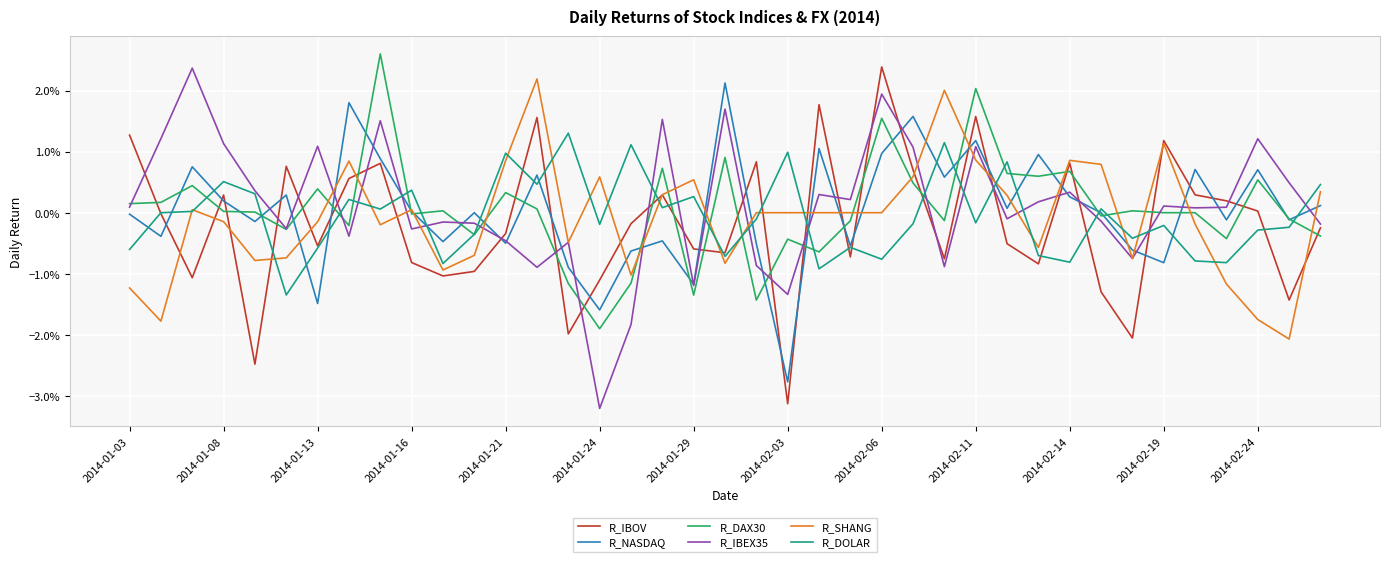

Reading left to right, extract all data points from this chart.

R_IBOV: 0.0	-0.0	-0.0	0.0	-0.0	0.0	-0.0	0.0	0.0	-0.0	-0.0	-0.0	-0.0	0.0	-0.0	-0.0	-0.0	0.0	-0.0	-0.0	0.0	-0.0	0.0	-0.0	0.0	0.0	-0.0	0.0	-0.0	-0.0	0.0	-0.0	-0.0	0.0	0.0	0.0	0.0	-0.0	-0.0
R_NASDAQ: -0.0	-0.0	0.0	0.0	-0.0	0.0	-0.0	0.0	0.0	0.0	-0.0	0.0	-0.0	0.0	-0.0	-0.0	-0.0	-0.0	-0.0	0.0	-0.0	-0.0	0.0	-0.0	0.0	0.0	0.0	0.0	0.0	0.0	0.0	0.0	-0.0	-0.0	0.0	-0.0	0.0	-0.0	0.0
R_DAX30: 0.0	0.0	0.0	0.0	0.0	-0.0	0.0	-0.0	0.0	-0.0	0.0	-0.0	0.0	0.0	-0.0	-0.0	-0.0	0.0	-0.0	0.0	-0.0	-0.0	-0.0	-0.0	0.0	0.0	-0.0	0.0	0.0	0.0	0.0	-0.0	0.0	0.0	0.0	-0.0	0.0	-0.0	-0.0
R_IBEX35: 0.0	0.0	0.0	0.0	0.0	-0.0	0.0	-0.0	0.0	-0.0	-0.0	-0.0	-0.0	-0.0	-0.0	-0.0	-0.0	0.0	-0.0	0.0	-0.0	-0.0	0.0	0.0	0.0	0.0	-0.0	0.0	-0.0	0.0	0.0	-0.0	-0.0	0.0	0.0	0.0	0.0	0.0	-0.0
R_SHANG: -0.0	-0.0	0.0	-0.0	-0.0	-0.0	-0.0	0.0	-0.0	0.0	-0.0	-0.0	0.0	0.0	-0.0	0.0	-0.0	0.0	0.0	-0.0	0.0	0.0	0.0	0.0	0.0	0.0	0.0	0.0	0.0	-0.0	0.0	0.0	-0.0	0.0	-0.0	-0.0	-0.0	-0.0	0.0
R_DOLAR: -0.0	0.0	0.0	0.0	0.0	-0.0	-0.0	0.0	0.0	0.0	-0.0	-0.0	0.0	0.0	0.0	-0.0	0.0	0.0	0.0	-0.0	-0.0	0.0	-0.0	-0.0	-0.0	-0.0	0.0	-0.0	0.0	-0.0	-0.0	0.0	-0.0	-0.0	-0.0	-0.0	-0.0	-0.0	0.0